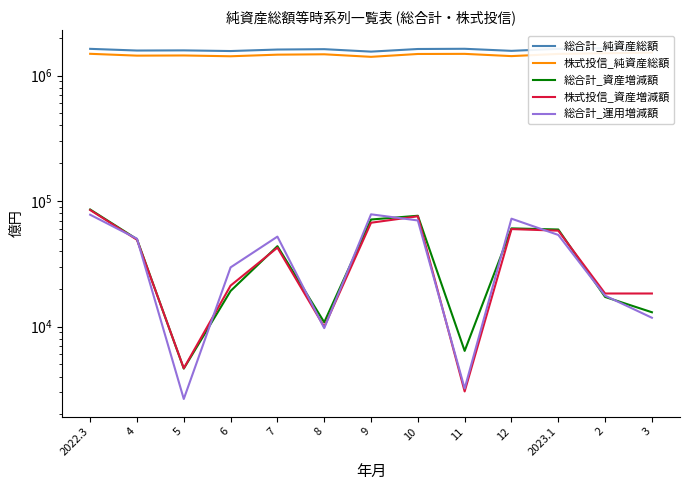

Which category has the highest value in the 株式投信_純資産総額 series?

3